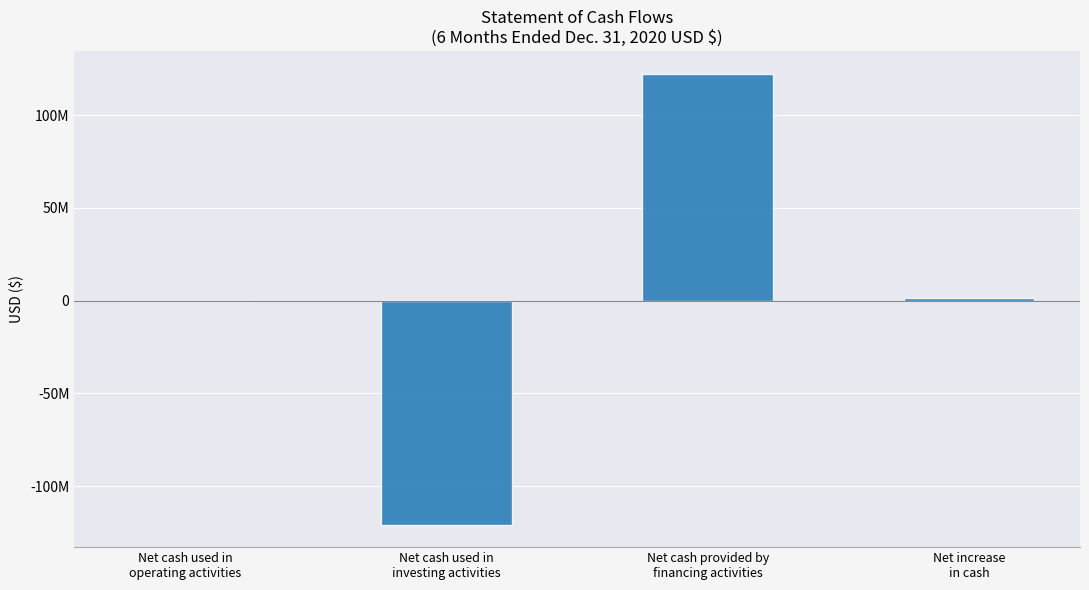

Which has a higher value, Net cash used in
investing activities or Net increase
in cash?

Net increase
in cash